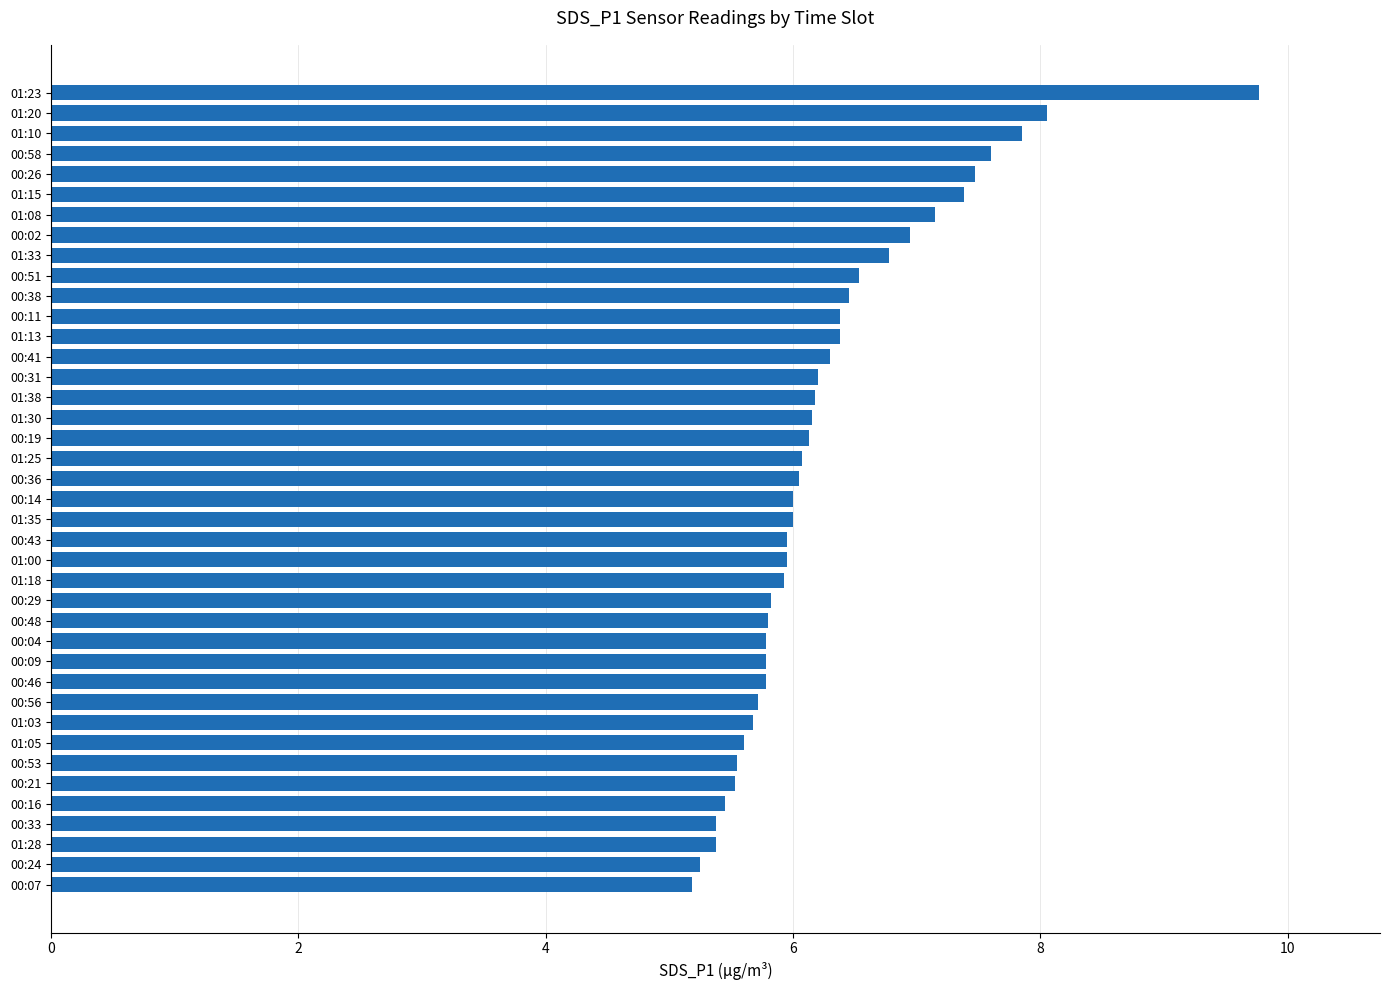

What is the smallest value displayed?

5.2